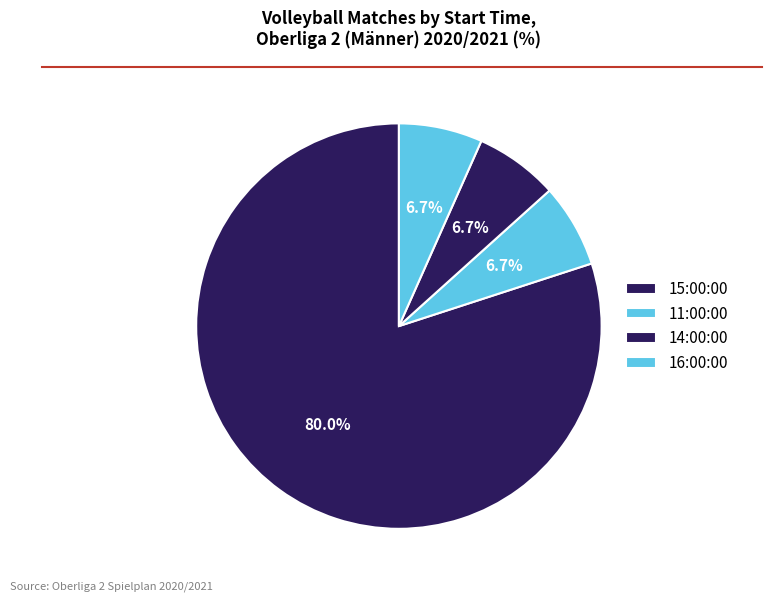

Is 14:00:00 the majority of the pie?

No